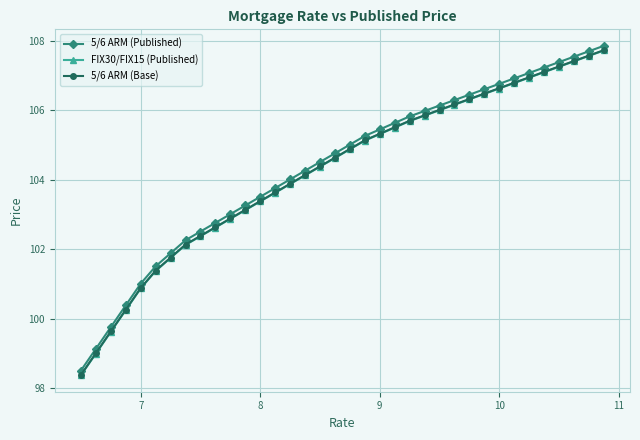

At how many categories does at least one series exceed 102?

29